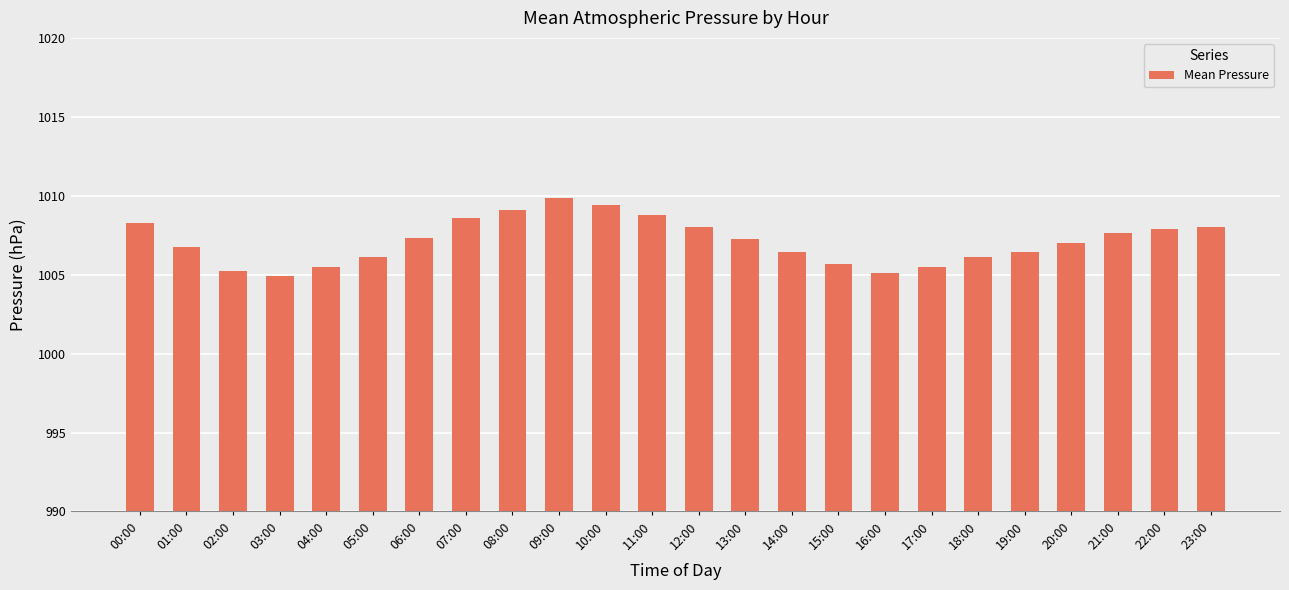

The value at 12:00 is 1008.0. True or false?

True